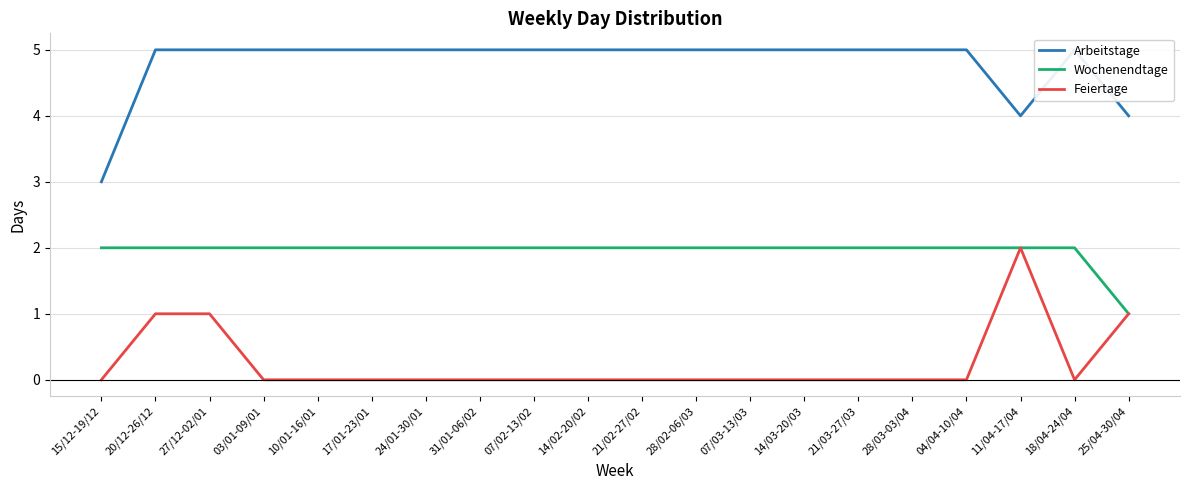

How many data points in Wochenendtage are less than 2?

1